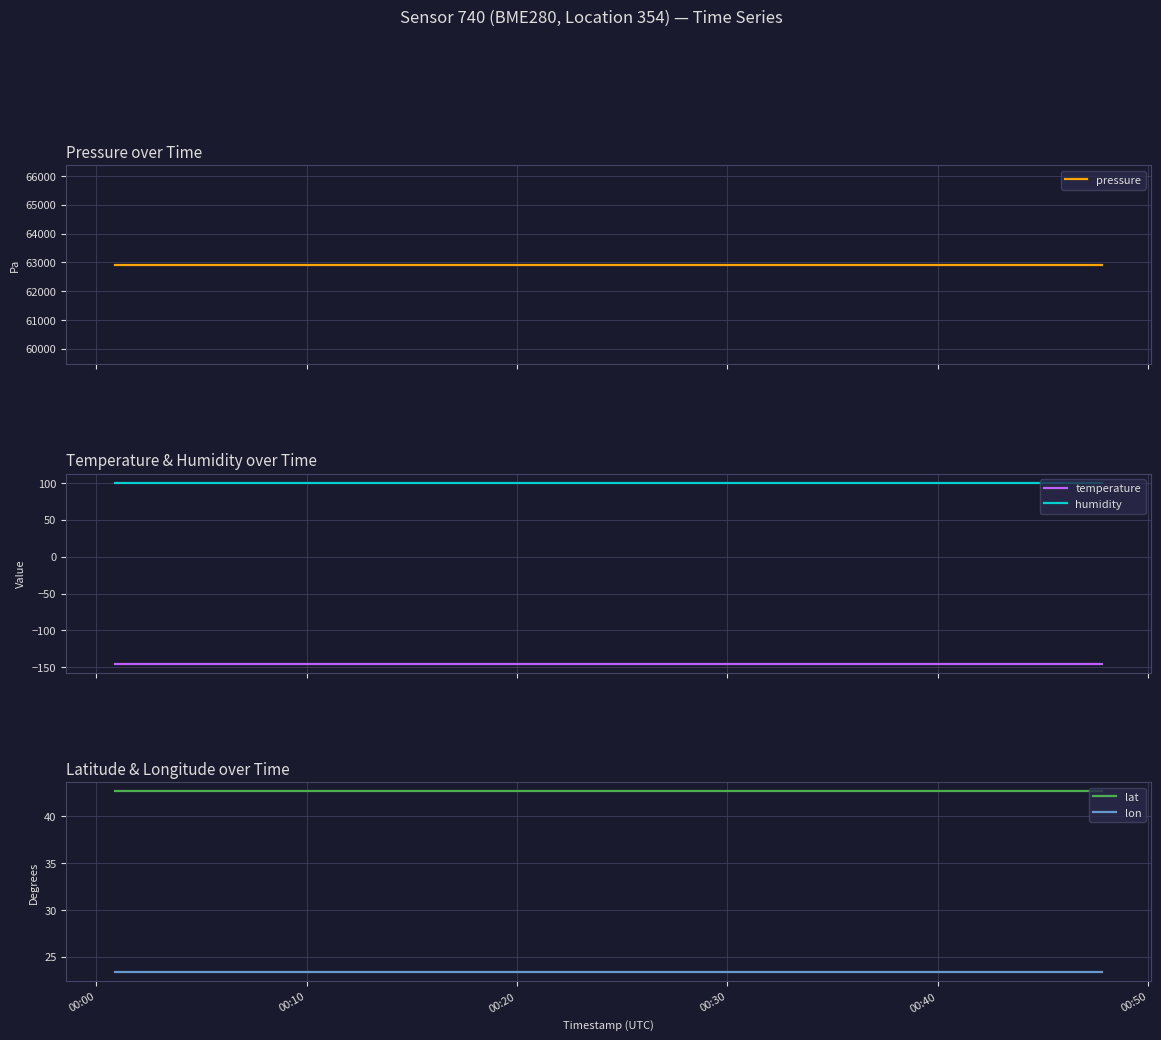

Rank the series by their maximum value, from highest to lowest.

pressure, humidity, lat, lon, temperature